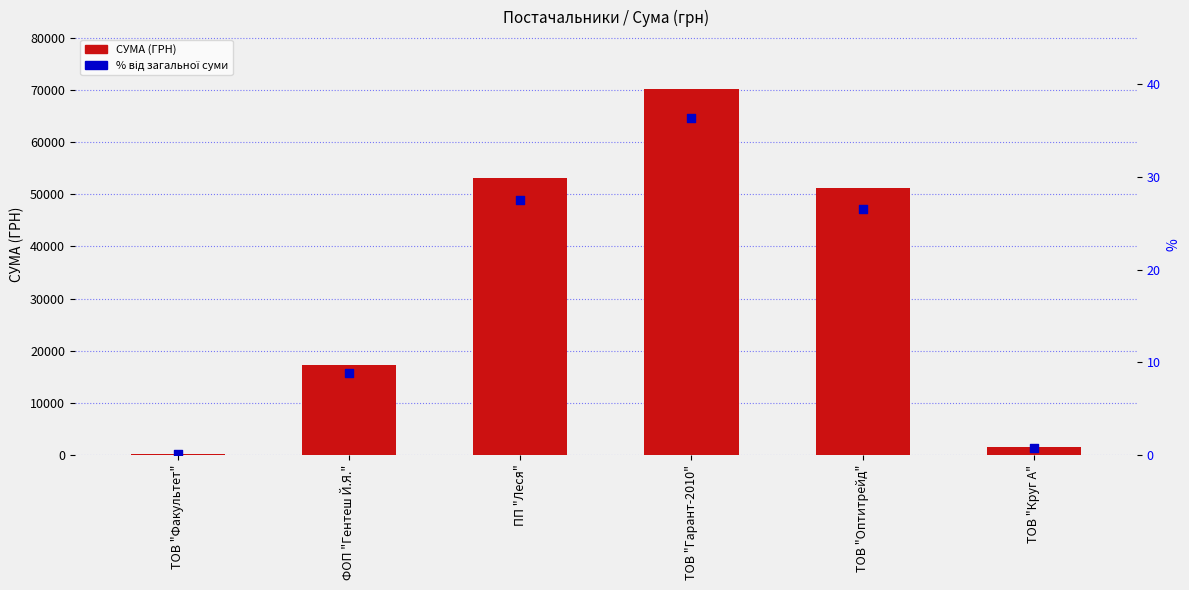

What is the total value across all series at ТОВ "Гарант-2010"?

70186.2